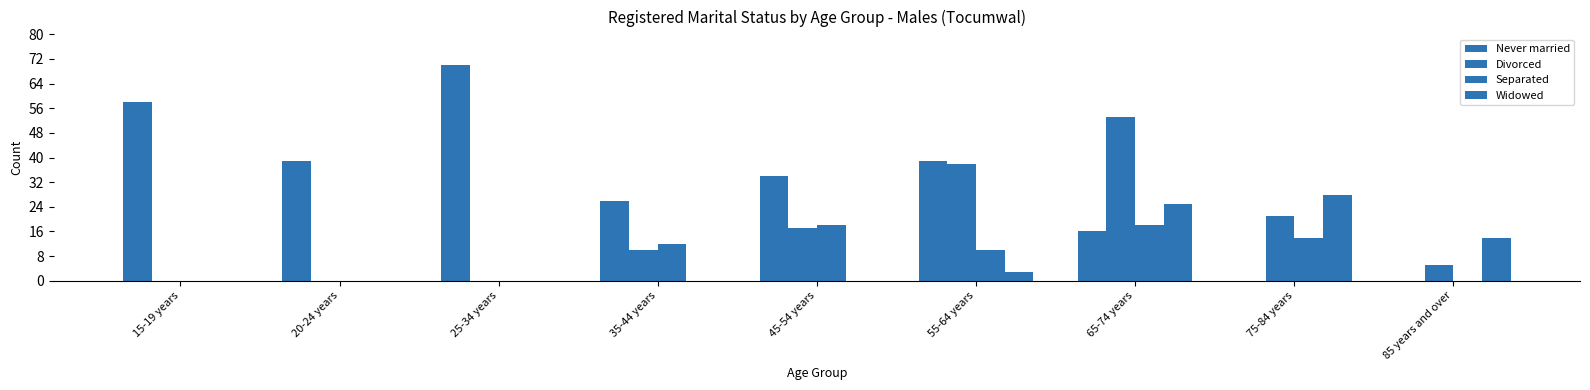

How many distinct data groups are displayed?

4